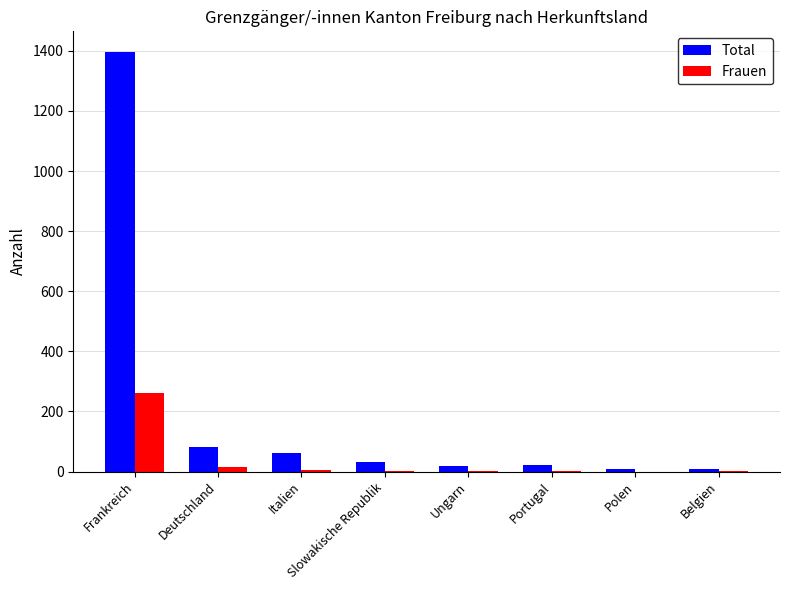

Is it true that Total equals 63 at Italien?

True